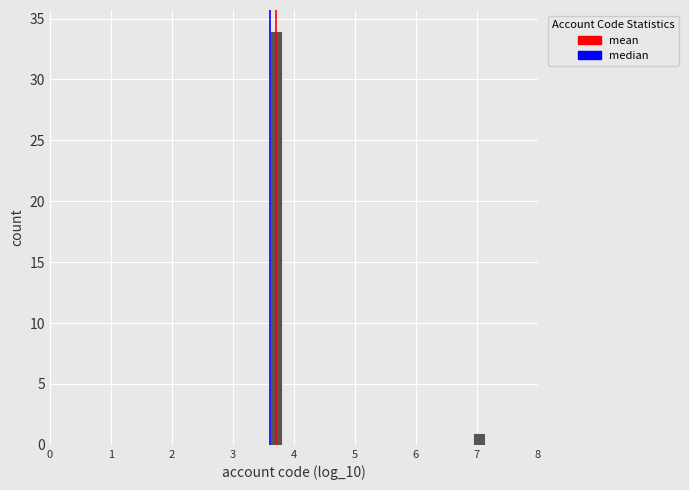

Read against the x-axis, roughly where is the centre of the tallest bar?

3.7